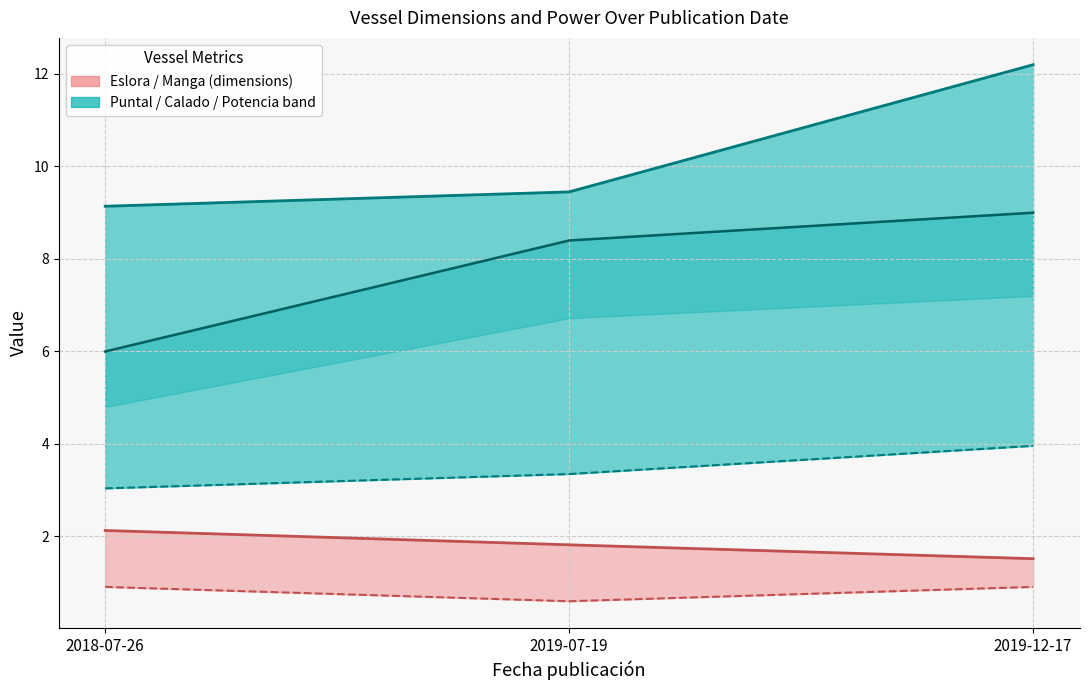

What is the sum of all Eslora values?

30.8